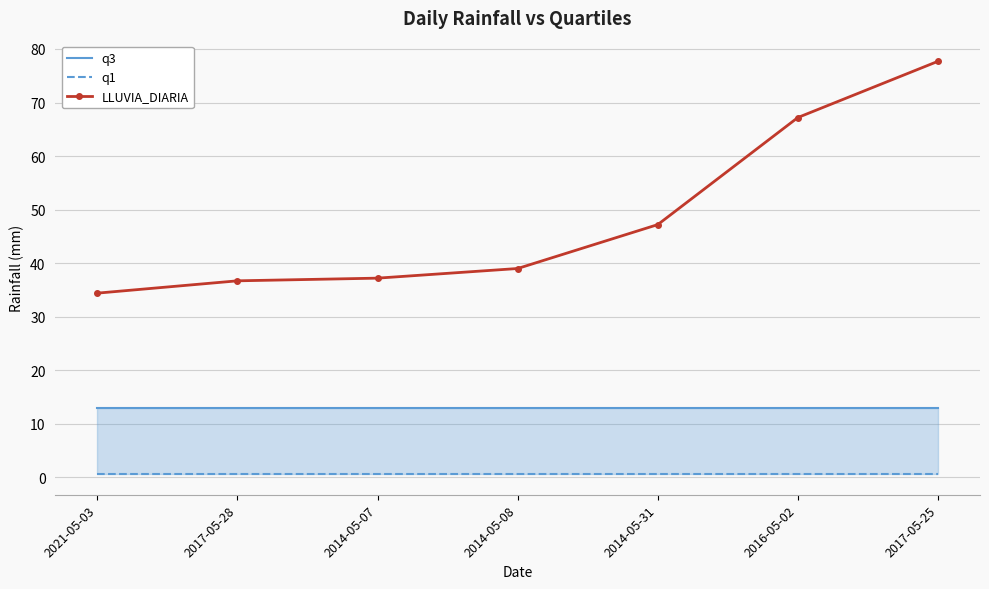

Reading left to right, extract all data points from this chart.

q3: 13.0	13.0	13.0	13.0	13.0	13.0	13.0
q1: 0.6	0.6	0.6	0.6	0.6	0.6	0.6
LLUVIA_DIARIA: 34.4	36.7	37.2	39.0	47.2	67.2	77.7